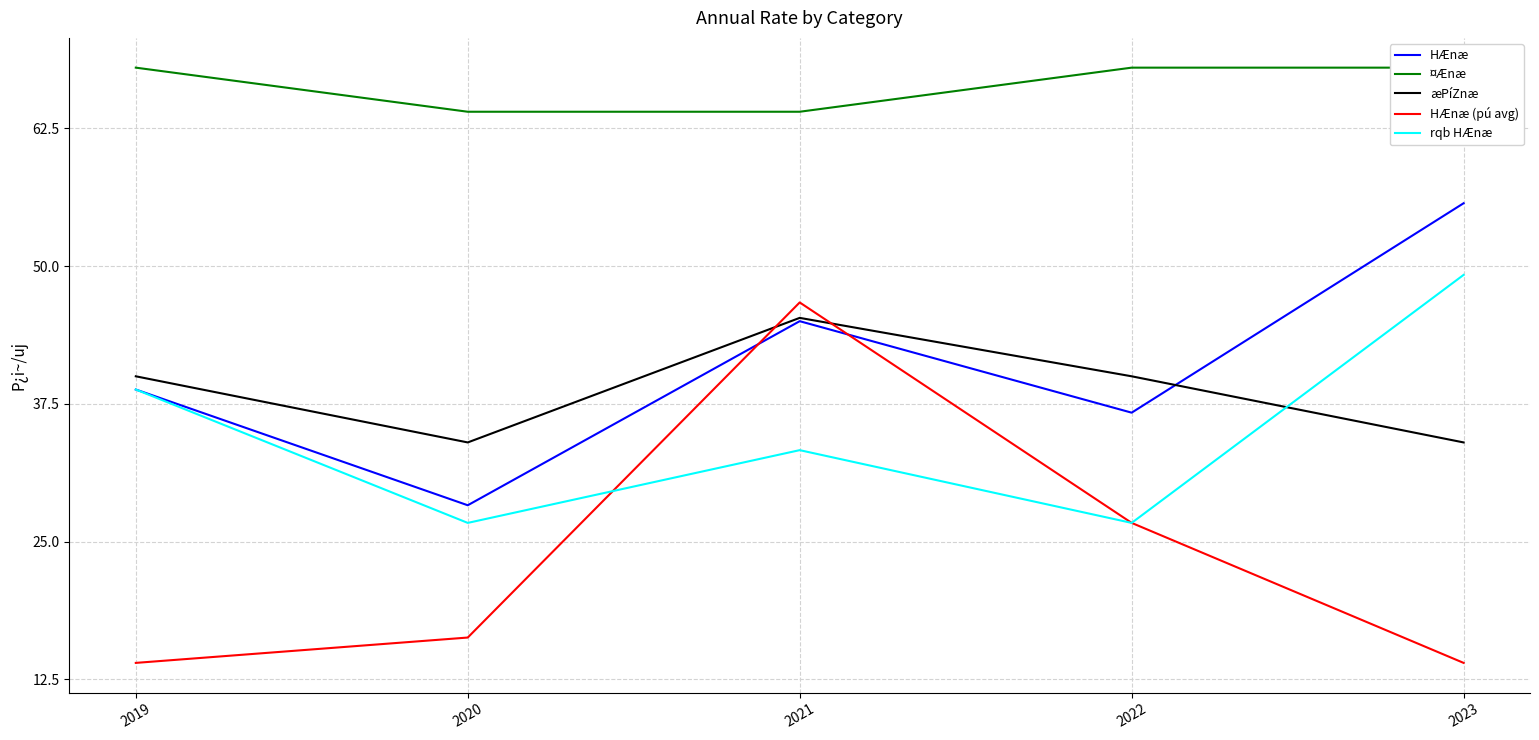

What are all the series names shown in the legend?

HÆnæ, ¤Ænæ, æPíZnæ, HÆnæ (pú avg), rqb HÆnæ